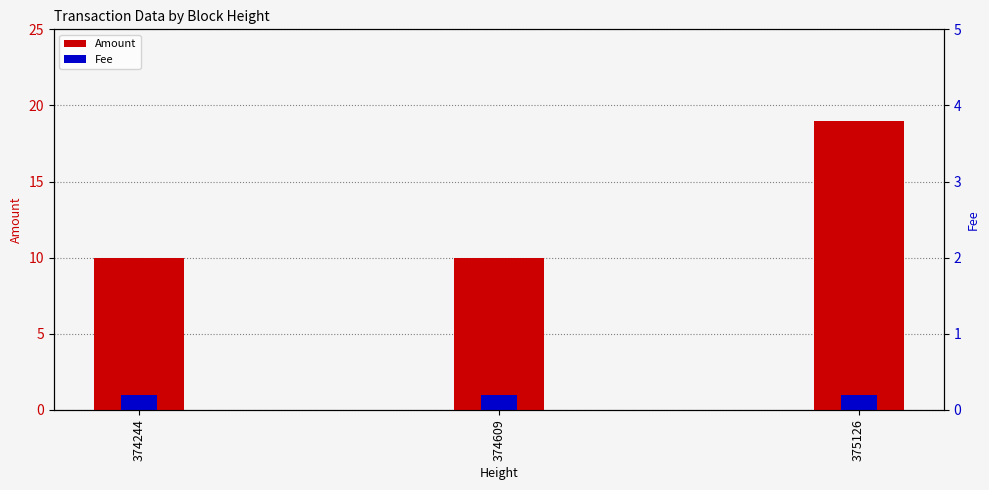

Does the chart contain stacked bars?

No